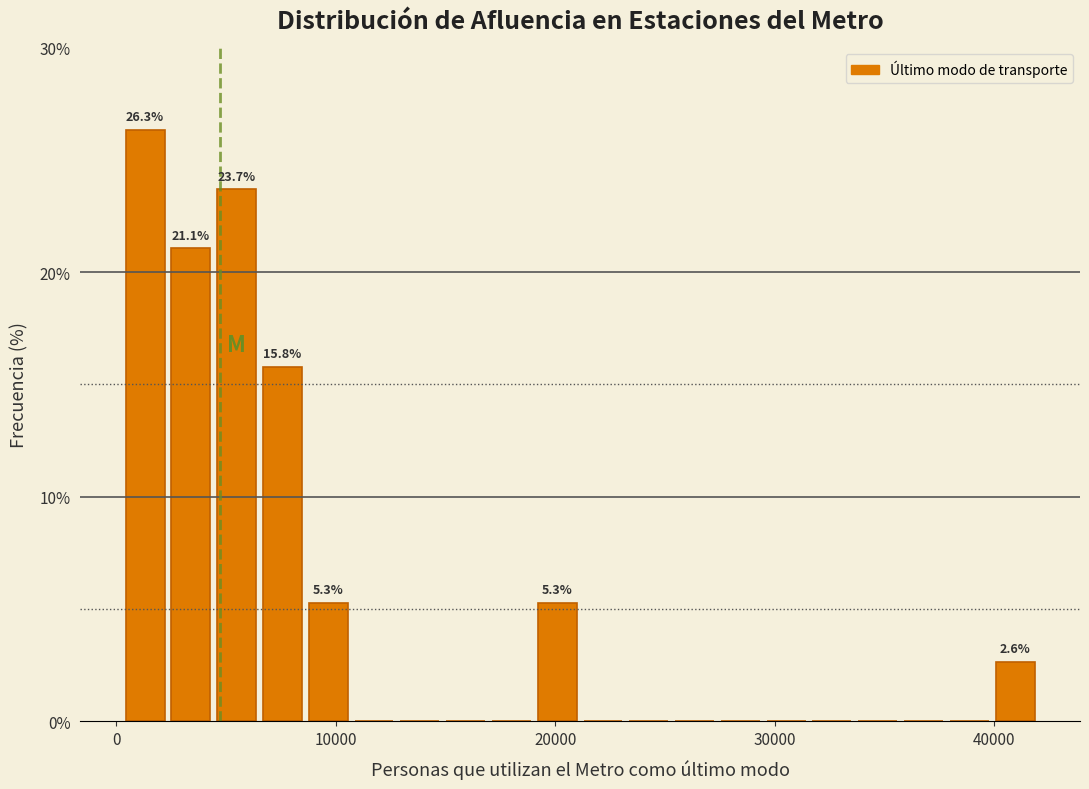

Read against the x-axis, roughly where is the centre of the tallest bar?

1000